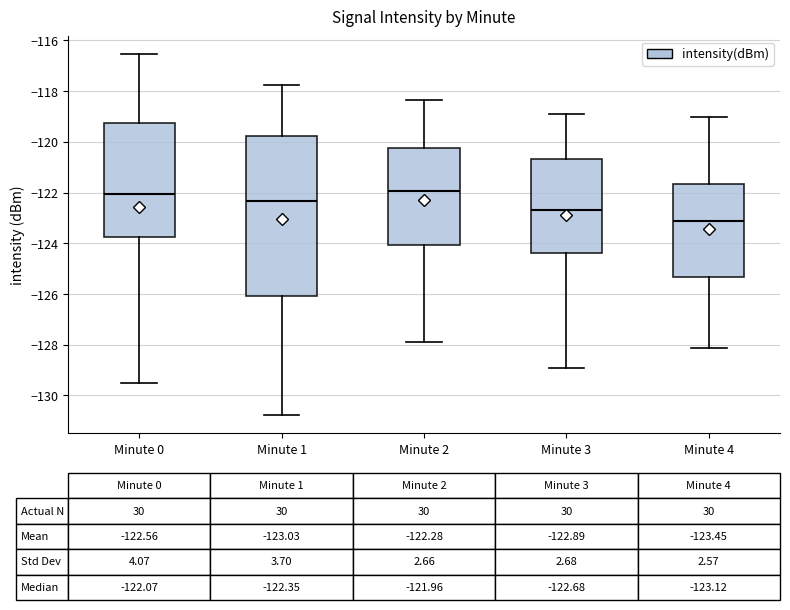

Which box is the tallest, from its lower edge to its upper edge?

Minute 1